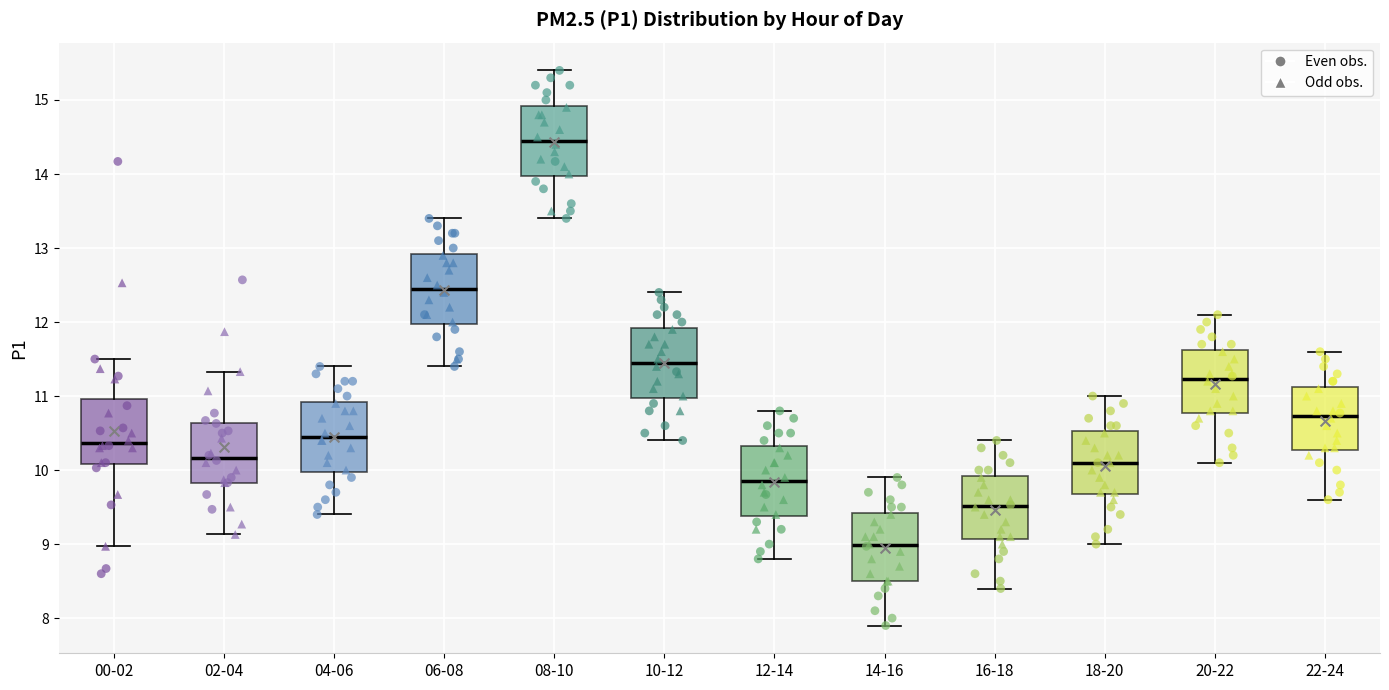

Reading left to right, read every box against the y-axis: the position of its median line, the range the box covers, and the ends of its whiskers. The values are not printed on the chart, so give them approximately, as read against the axis.

00-02: median 10.4, box 10.1 to 11.0, whiskers 9.0 to 11.5
02-04: median 10.2, box 9.8 to 10.6, whiskers 9.1 to 11.3
04-06: median 10.5, box 10.0 to 10.9, whiskers 9.4 to 11.4
06-08: median 12.5, box 12.0 to 12.9, whiskers 11.4 to 13.4
08-10: median 14.5, box 14.0 to 14.9, whiskers 13.4 to 15.4
10-12: median 11.5, box 11.0 to 11.9, whiskers 10.4 to 12.4
12-14: median 9.9, box 9.4 to 10.3, whiskers 8.8 to 10.8
14-16: median 9.0, box 8.5 to 9.4, whiskers 7.9 to 9.9
16-18: median 9.5, box 9.1 to 9.9, whiskers 8.4 to 10.4
18-20: median 10.1, box 9.7 to 10.5, whiskers 9.0 to 11.0
20-22: median 11.2, box 10.8 to 11.6, whiskers 10.1 to 12.1
22-24: median 10.7, box 10.3 to 11.1, whiskers 9.6 to 11.6